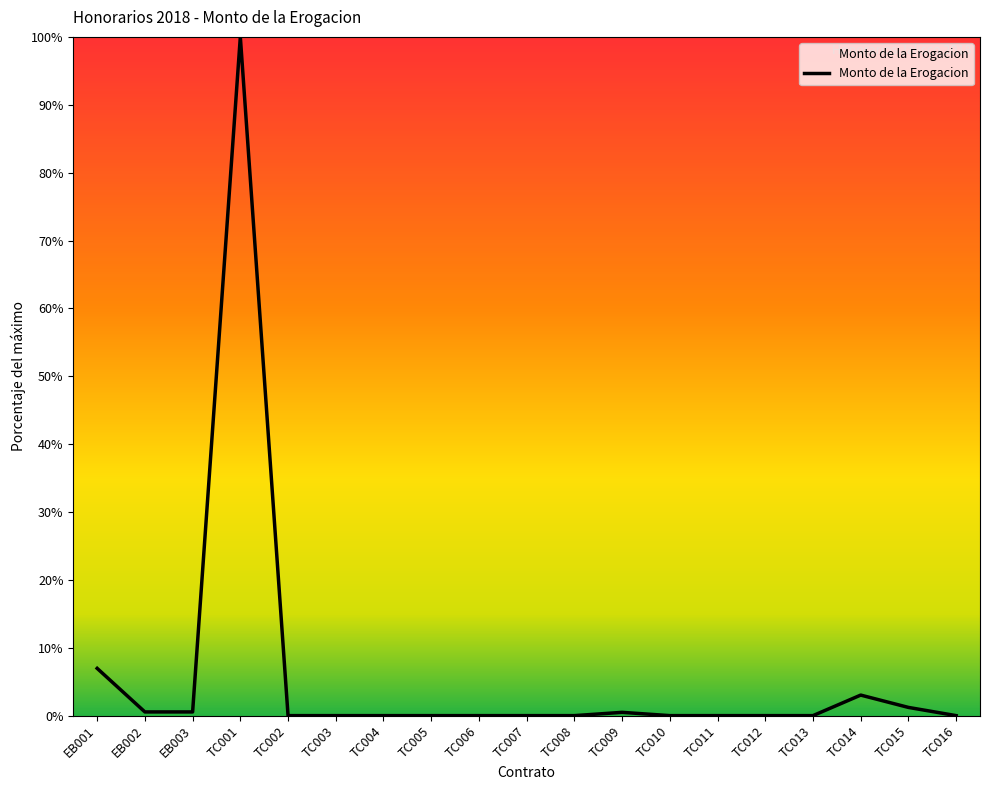

Reading left to right, transcribe all the data shown in this chart.

7.0	0.5	0.5	100.0	0.0	0.0	0.0	0.0	0.0	0.0	0.0	0.5	0.0	0.0	0.0	0.0	3.0	1.2	0.0